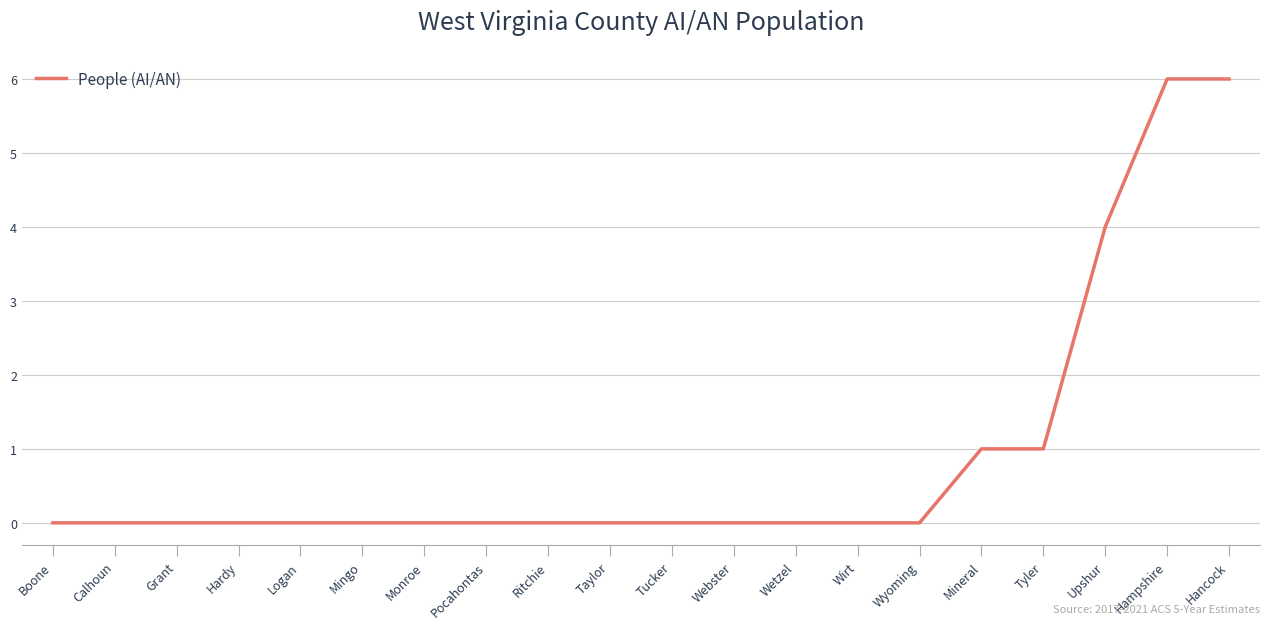

How many lines are shown in the chart?

1